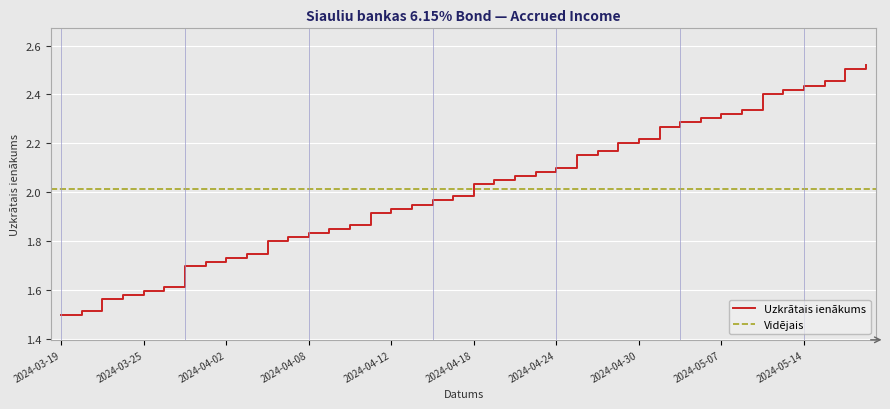

Is it true that the value at 2024-04-04 is 0.7?

False